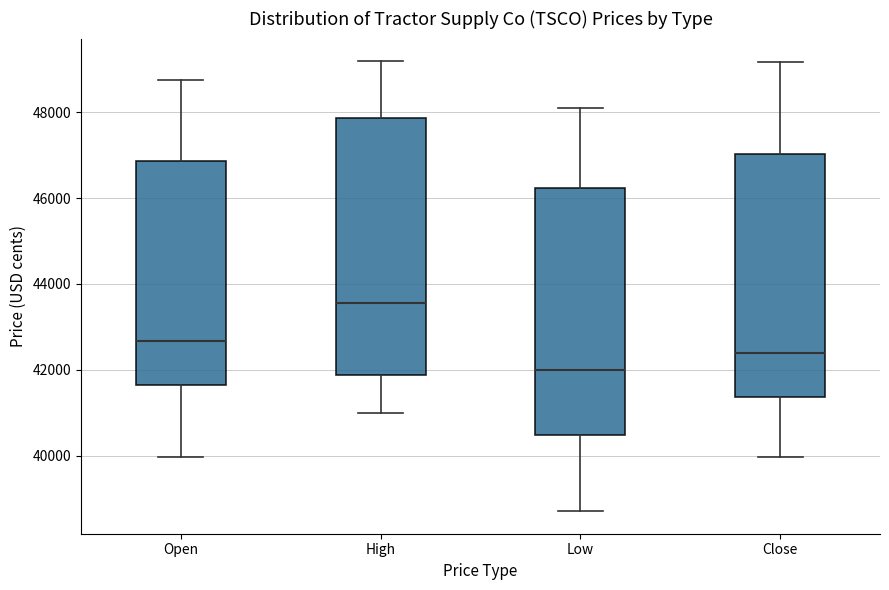

Reading left to right, transcribe this box plot: for each box, give where its median line is, the range the box spans, and where its two whiskers end, as read against the y-axis. The values are not printed on the chart, so give them approximately, as read against the axis.

Open: median 42600, box 41600 to 46800, whiskers 40000 to 48800
High: median 43600, box 41800 to 47800, whiskers 41000 to 49200
Low: median 42000, box 40400 to 46200, whiskers 38800 to 48200
Close: median 42400, box 41400 to 47000, whiskers 40000 to 49200